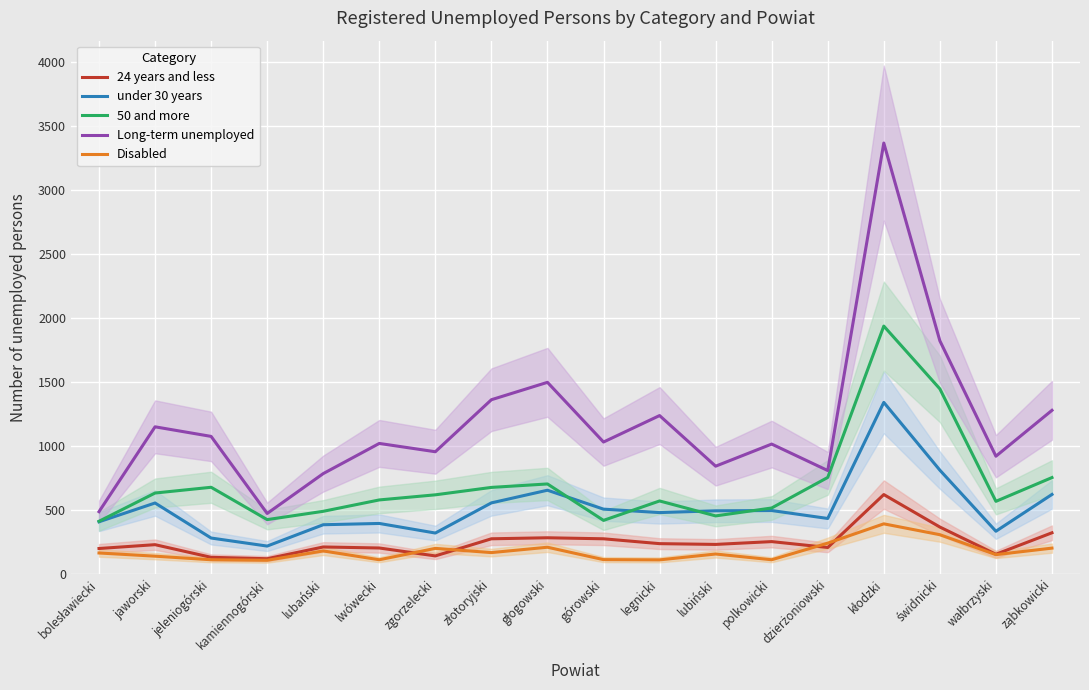

Reading left to right, transcribe all the data shown in this chart.

24 years and less: 197	227	128	117	209	201	139	273	281	273	235	229	251	205	619	365	152	320
under 30 years: 406	553	279	216	383	393	318	554	653	505	478	492	494	432	1340	810	332	620
50 and more: 410	631	676	423	488	577	617	675	702	417	569	452	514	753	1937	1446	566	752
Long-term unemployed: 485	1149	1074	471	783	1019	954	1361	1497	1030	1237	841	1014	807	3369	1822	919	1278
Disabled: 162	137	109	105	178	109	198	165	207	110	108	154	109	239	390	305	149	200